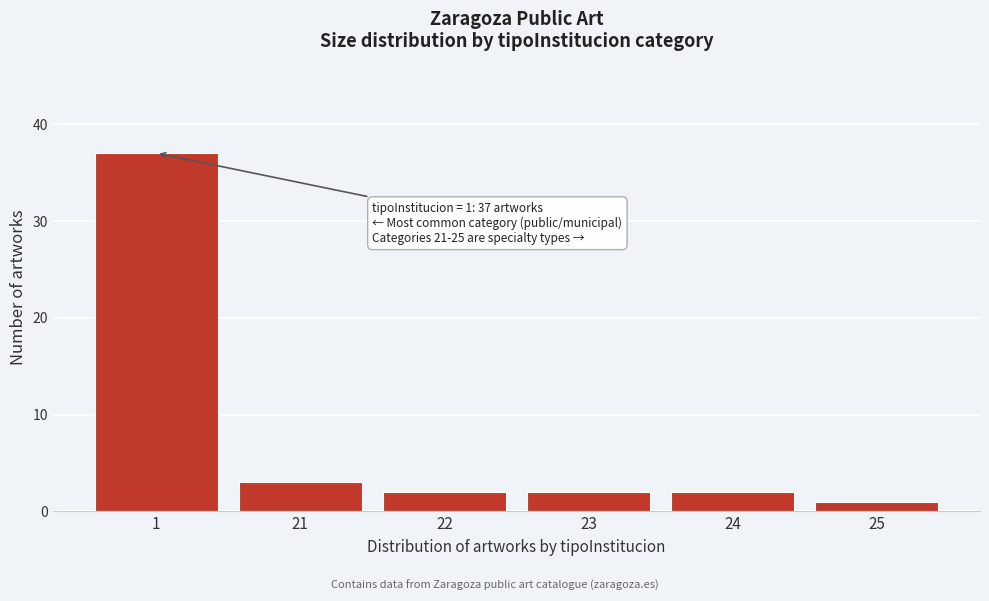

Reading left to right, extract all data points from this chart.

37	3	2	2	2	1